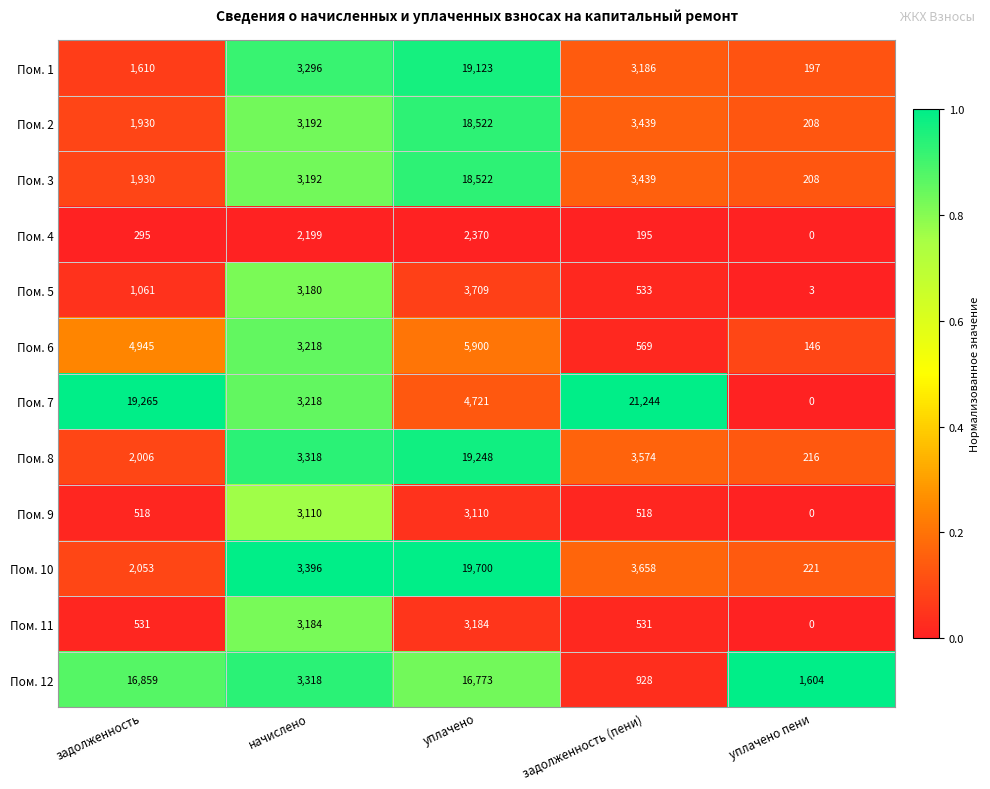

Which series has the largest range (max minus min)?

Пом. 7